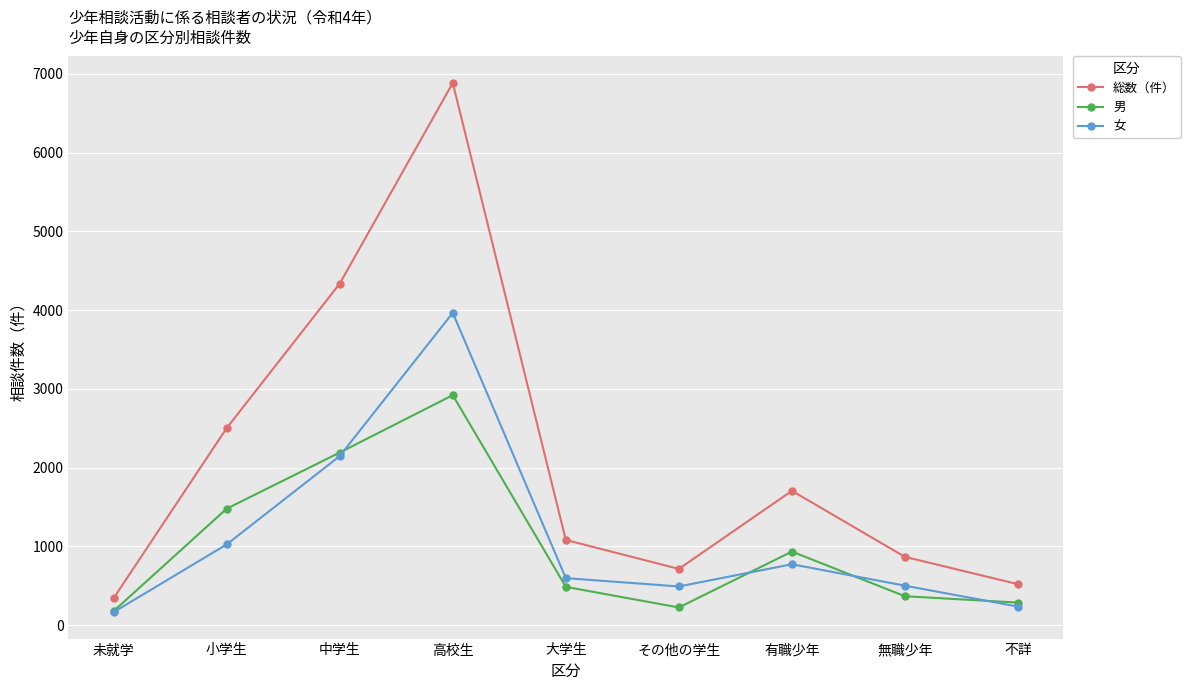

At which label does 男 reach its peak?

高校生